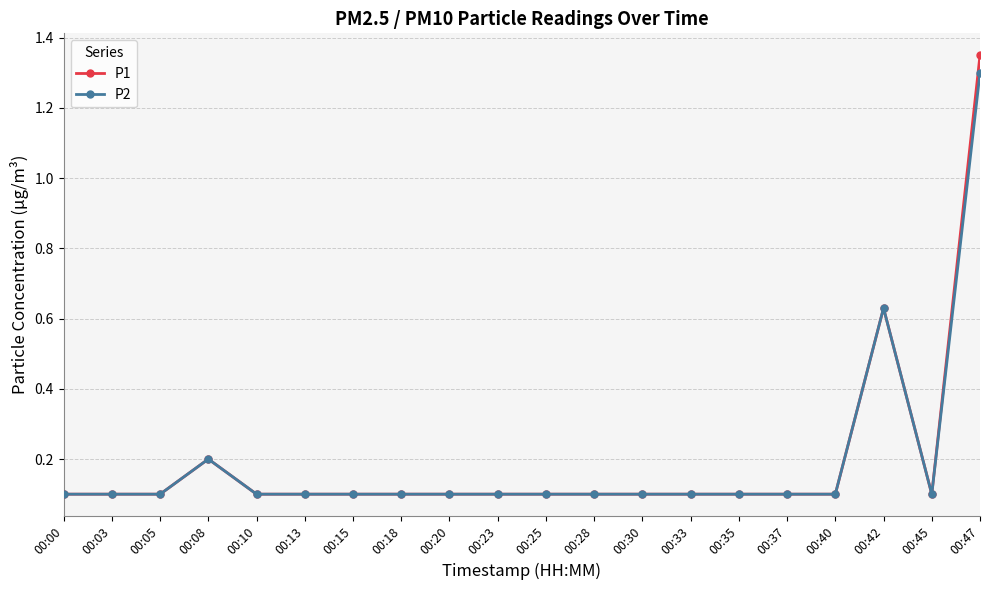

Which series has the largest range (max minus min)?

P1